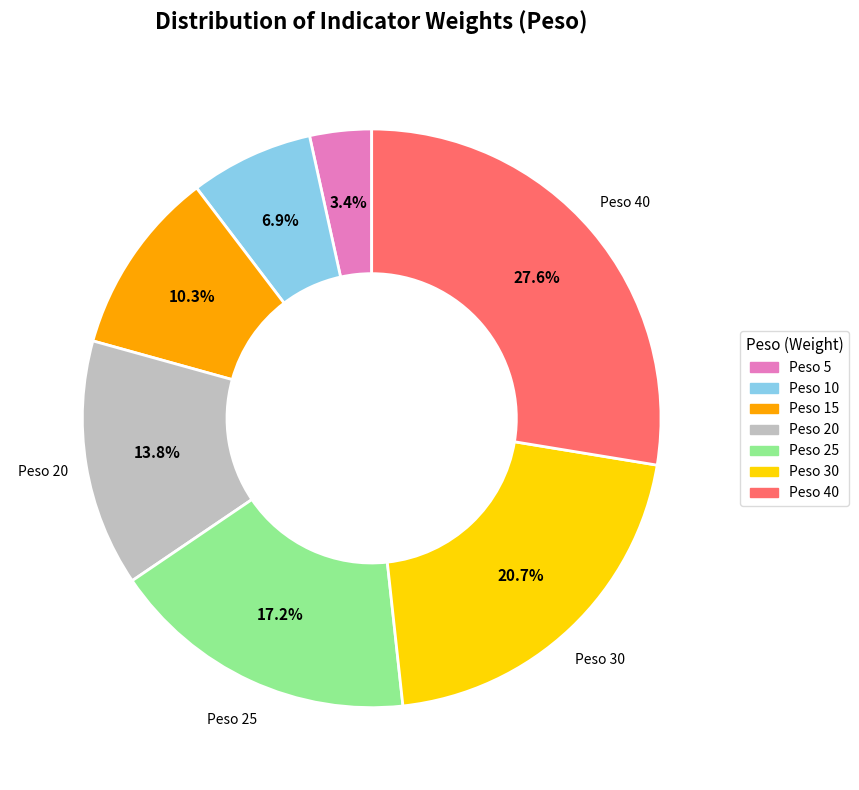

What percentage is the Peso 20 slice, to the nearest percent?

14%